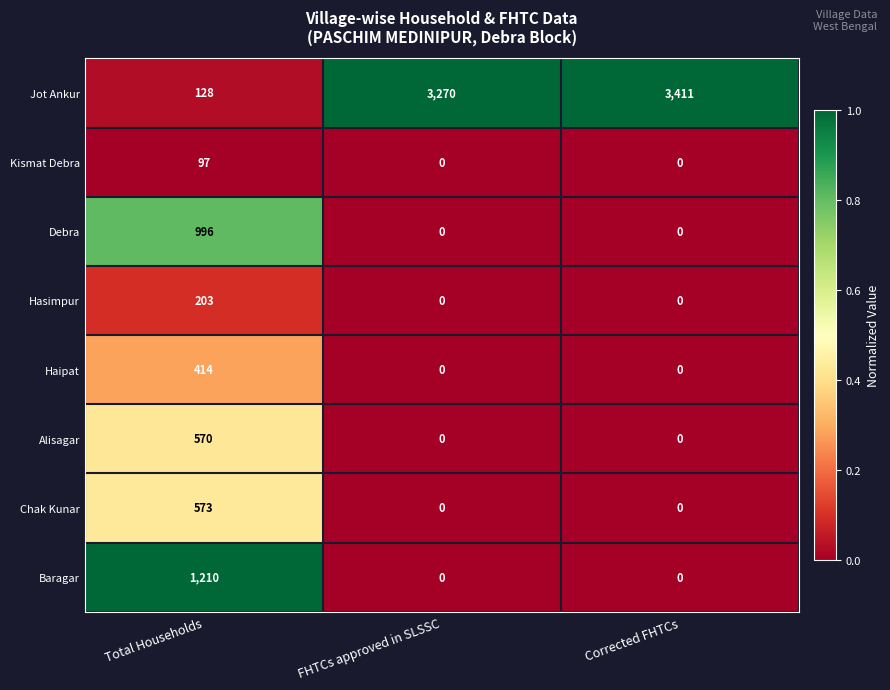

What is the average value of the Alisagar series?

190